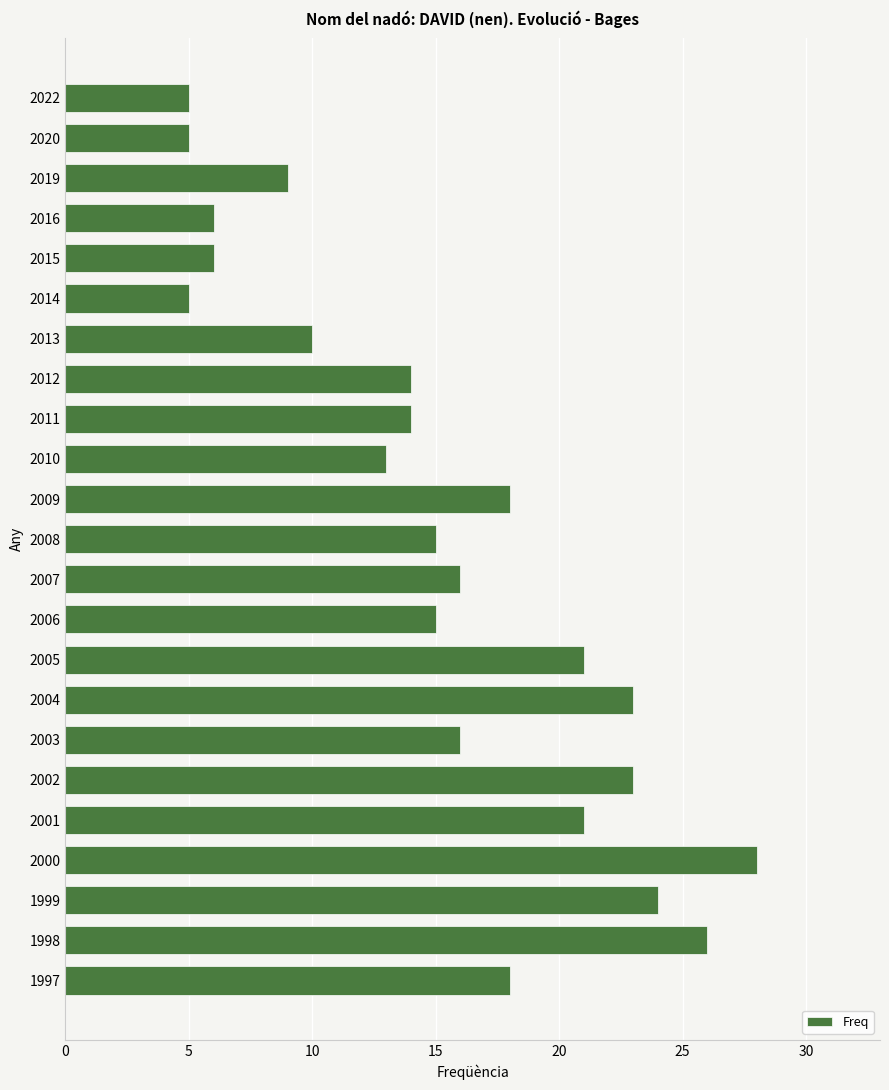

What is the greatest value displayed?

28